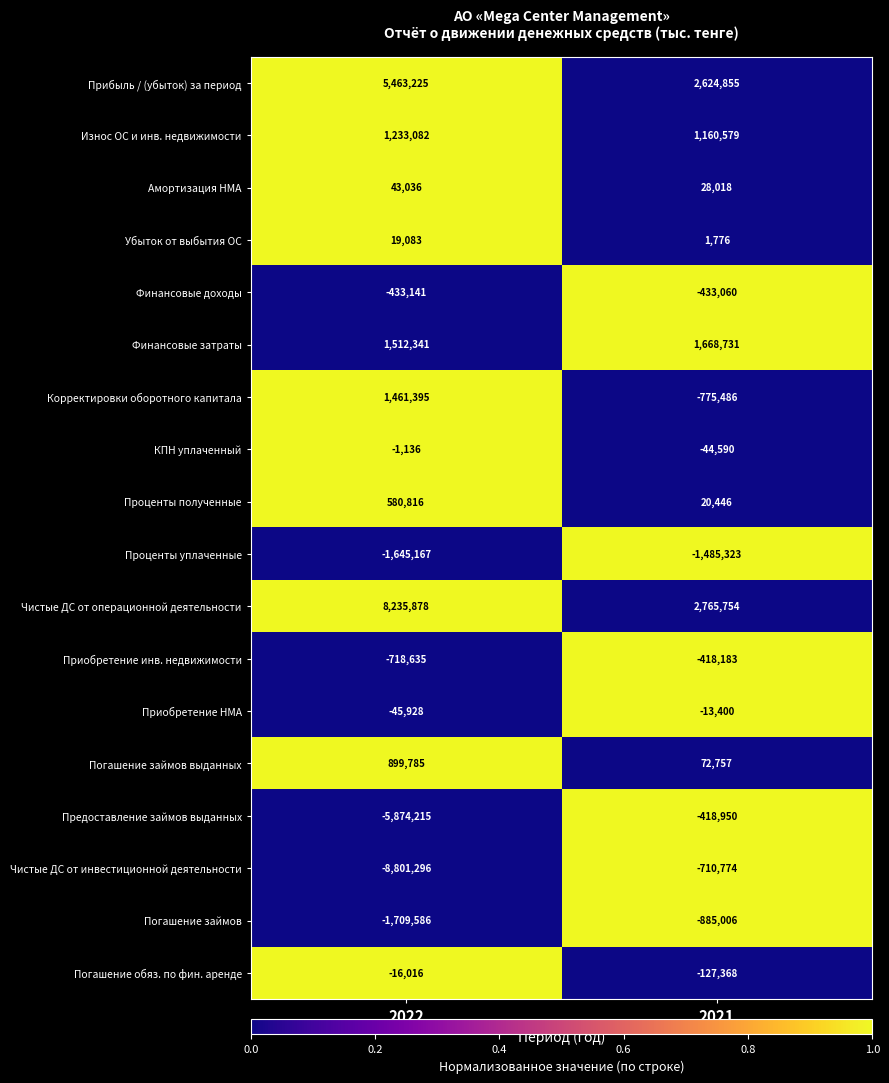

What is the approximate value of Финансовые доходы at 2022, to the nearest 5?

-433140